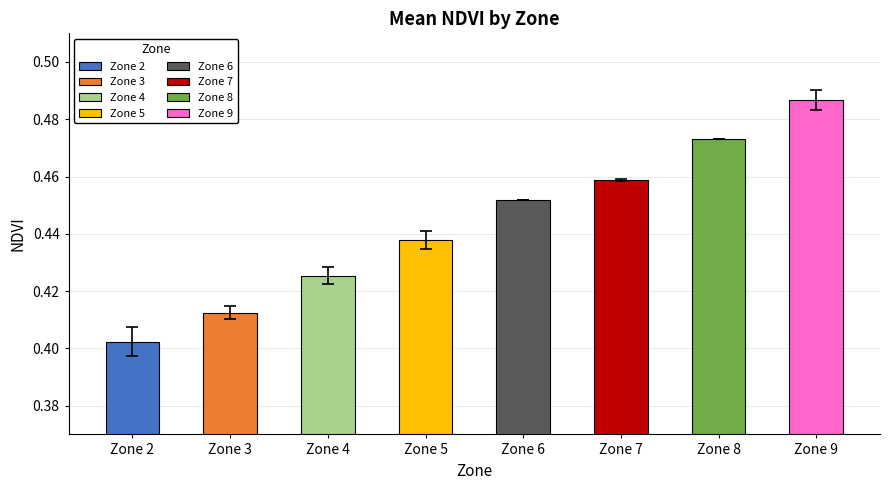

How many bars are there in total?

8